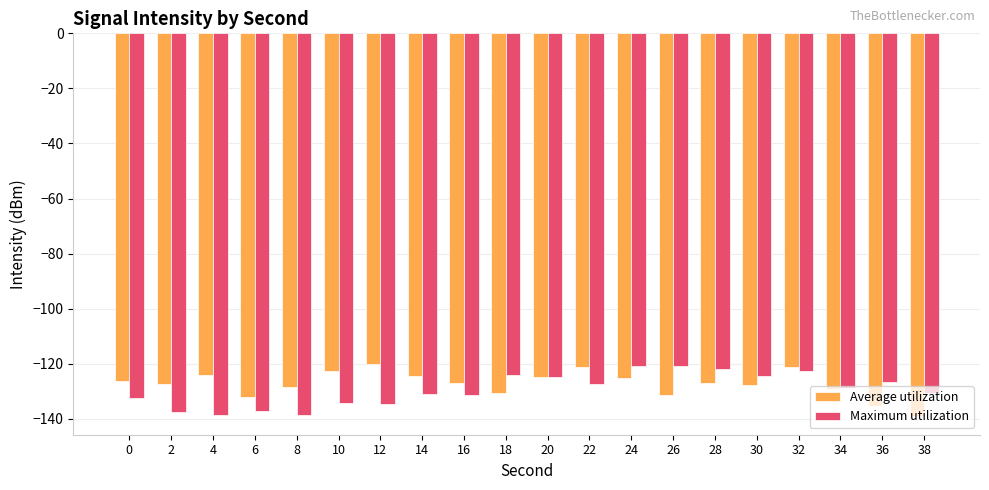

Between 6 and 14, which series saw the biggest shift?

Average utilization